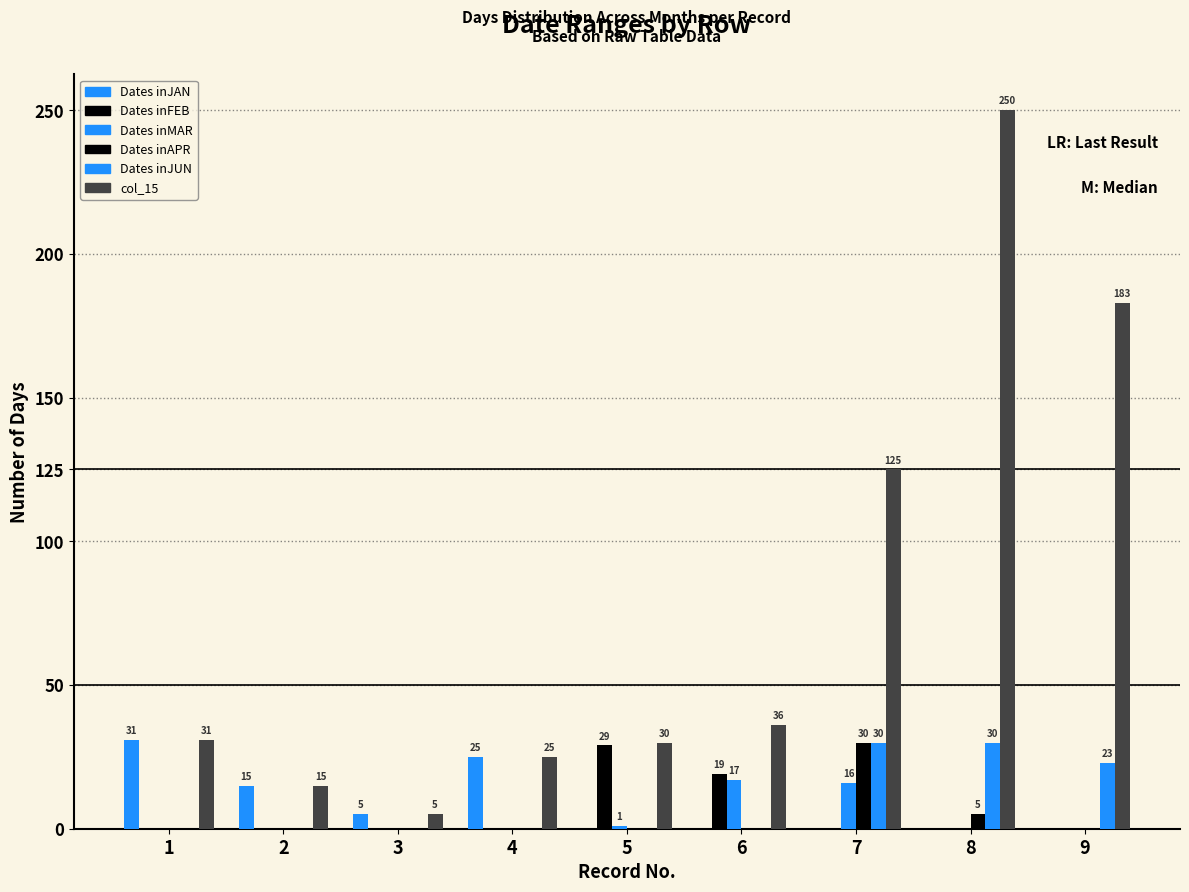

How many values in the Dates inMAR series exceed 0?

3